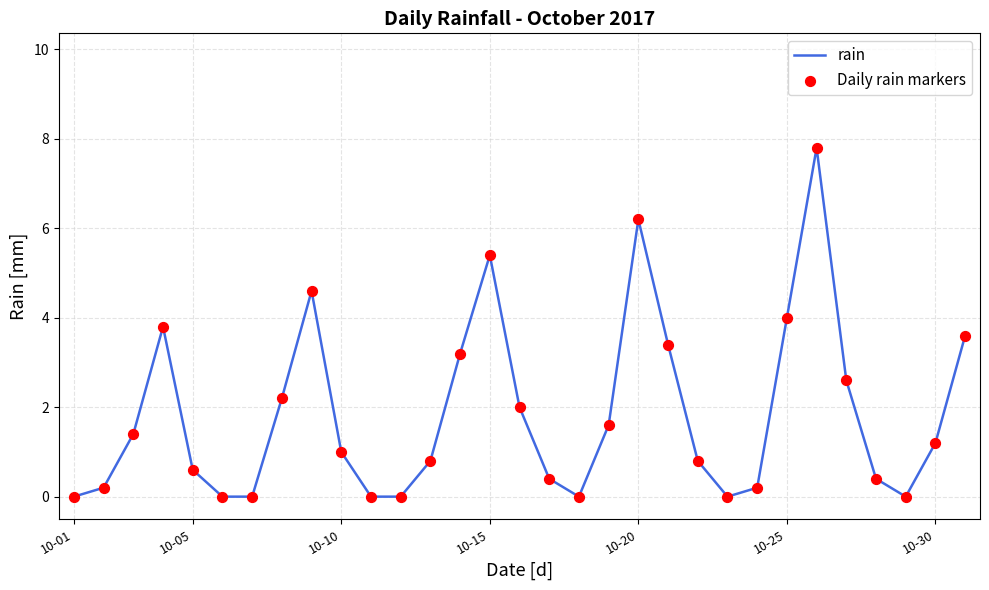

What is the difference between the maximum and minimum values?

7.8